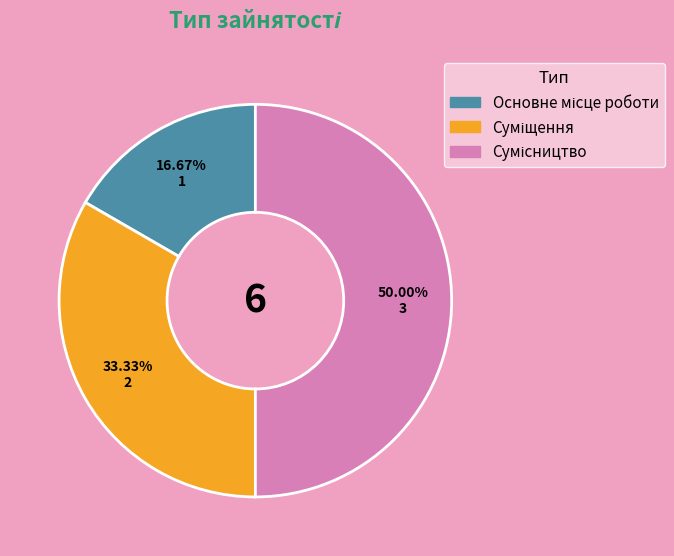

Is the sum of Сумісництво and Суміщення greater than half?

Yes